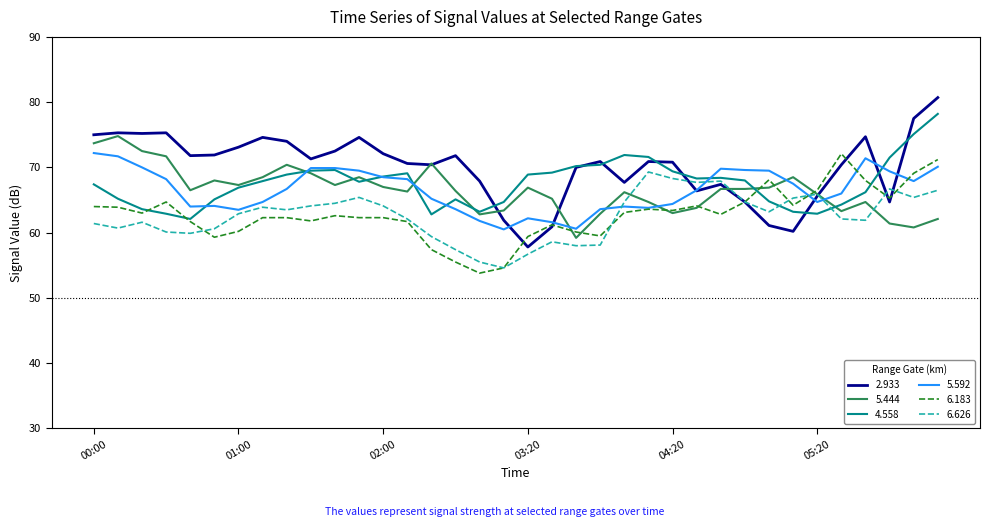

Count the number of categories in the chart.

36